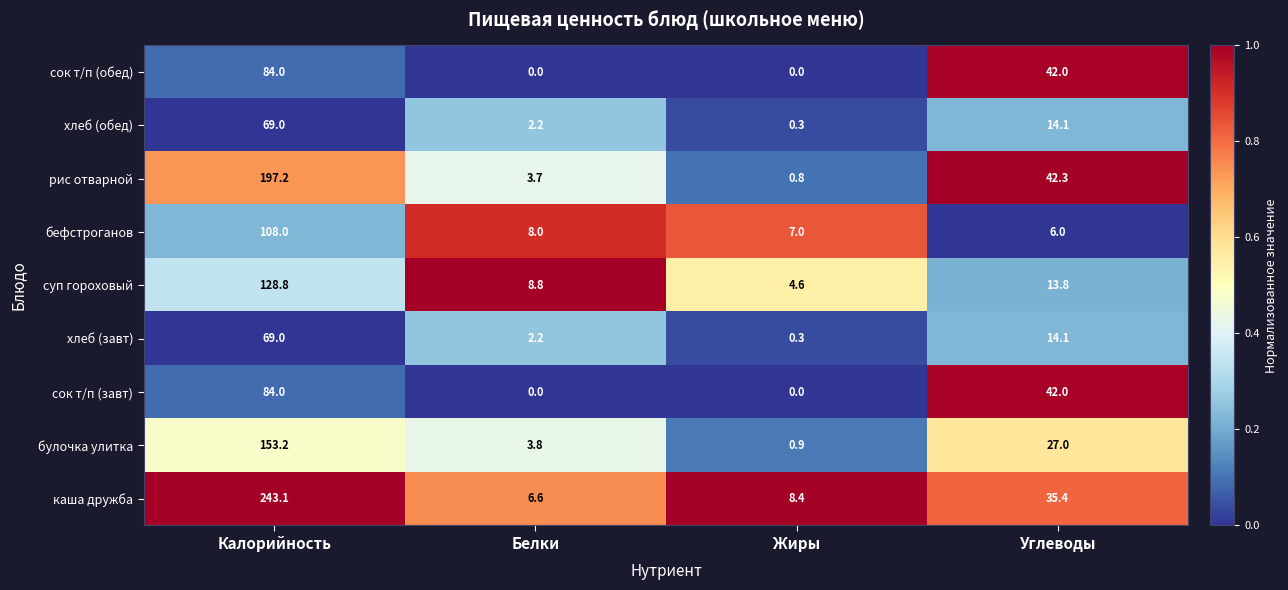

Count the number of categories in the chart.

4